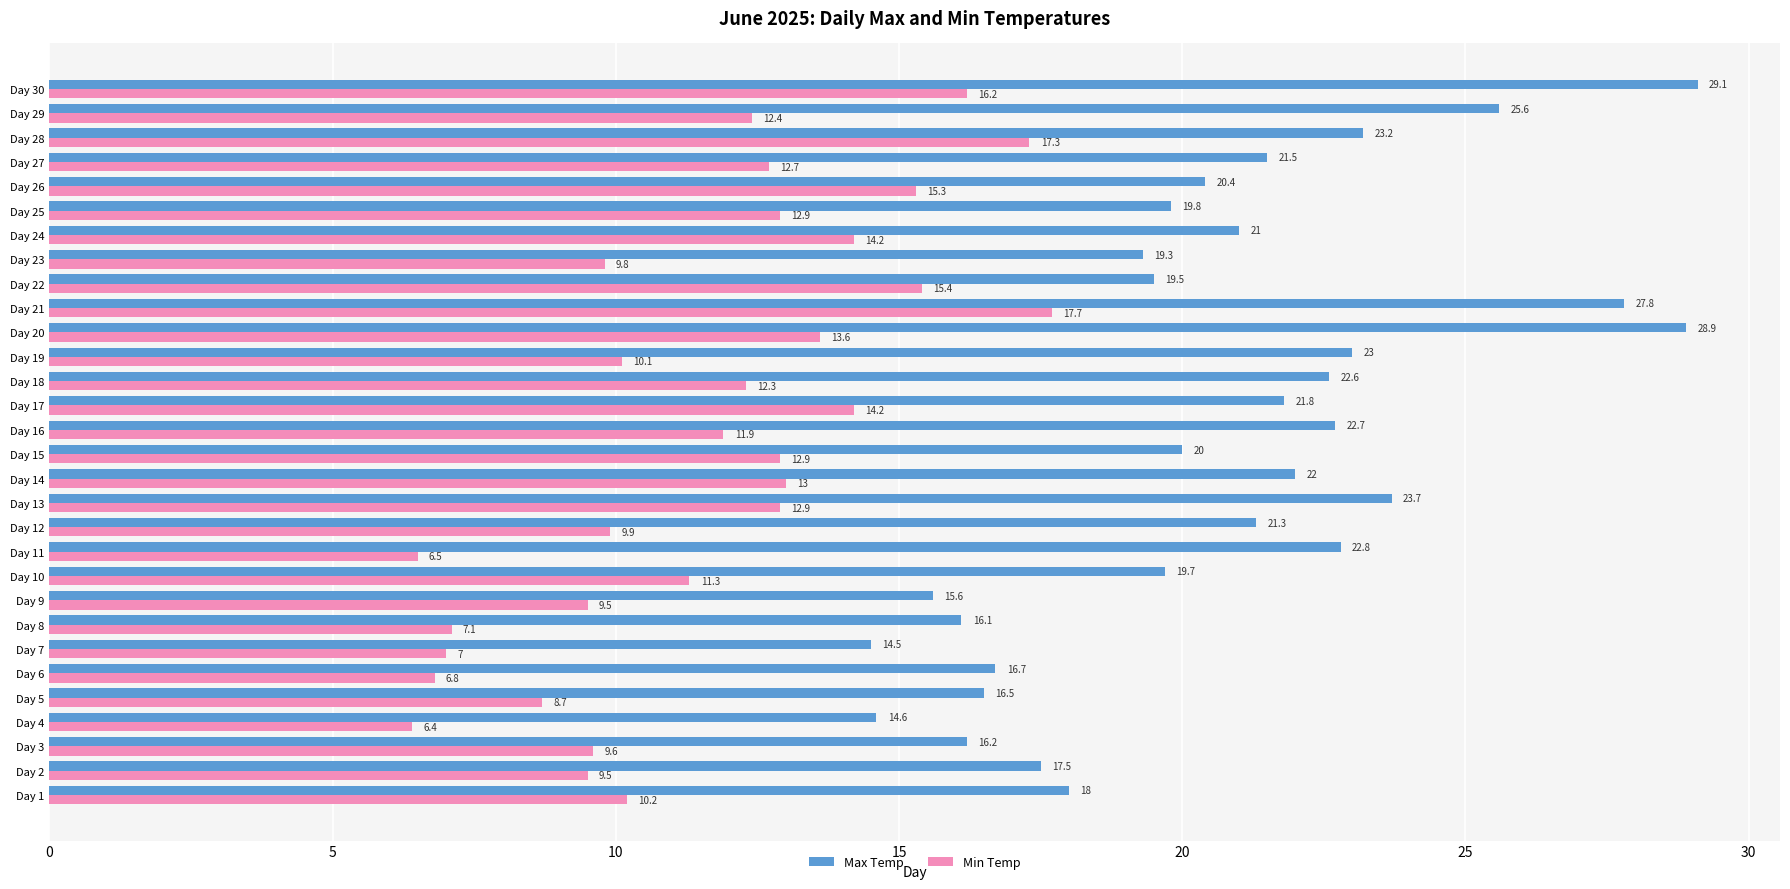

What is the difference between the maximum and second lowest values in the Min Temp series?

11.2